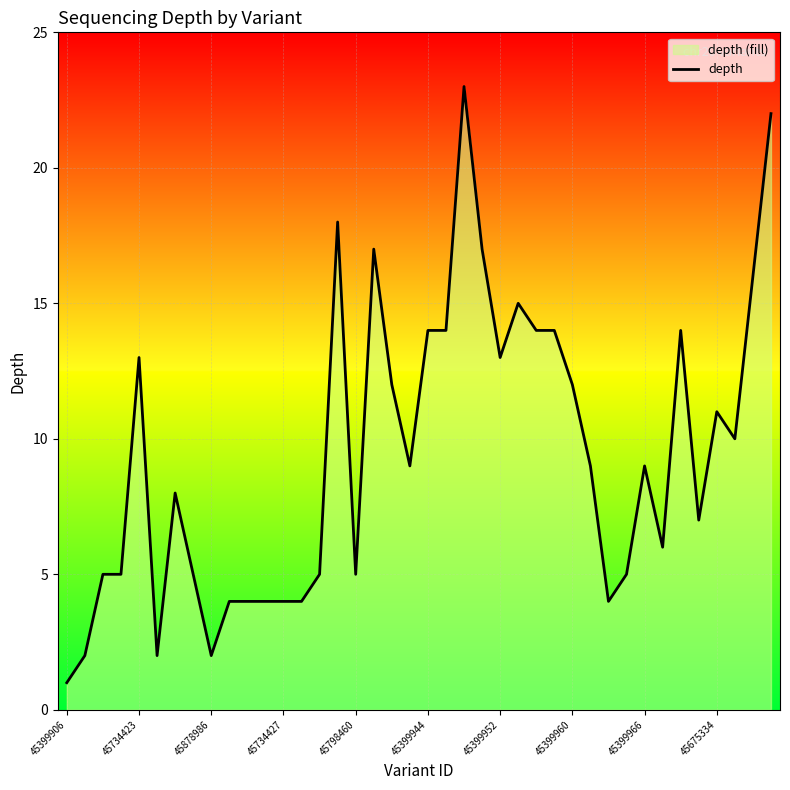

What is the sum of the values at 30 and 24?

17